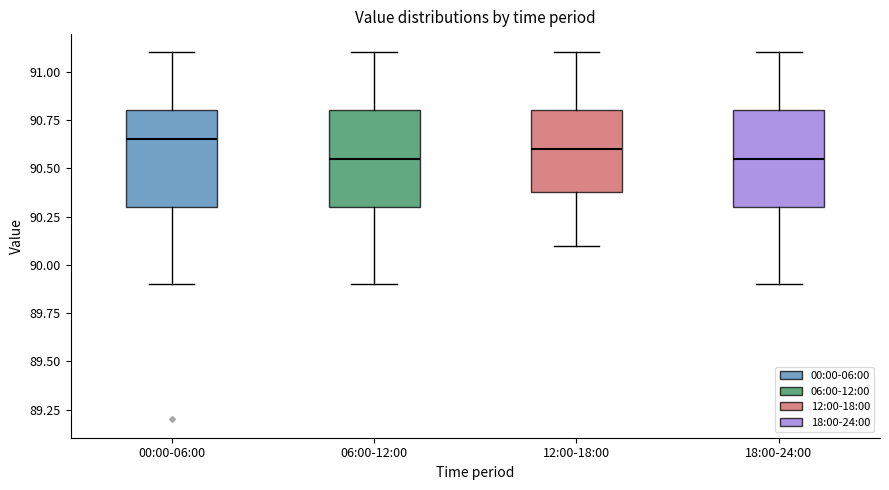

Where is the lower edge of the box for 06:00-12:00 on the y-axis? The values are not printed on the chart, so give them approximately, as read against the axis.

90.30